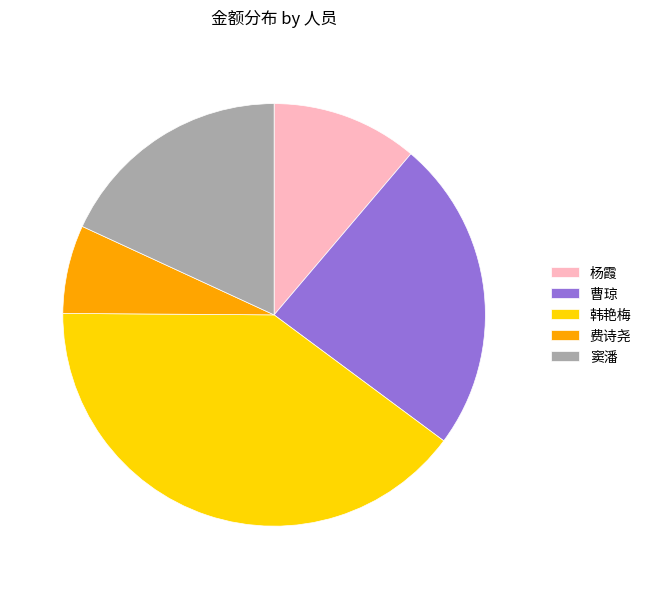

The 韩艳梅 slice represents 51% of the pie. True or false?

False